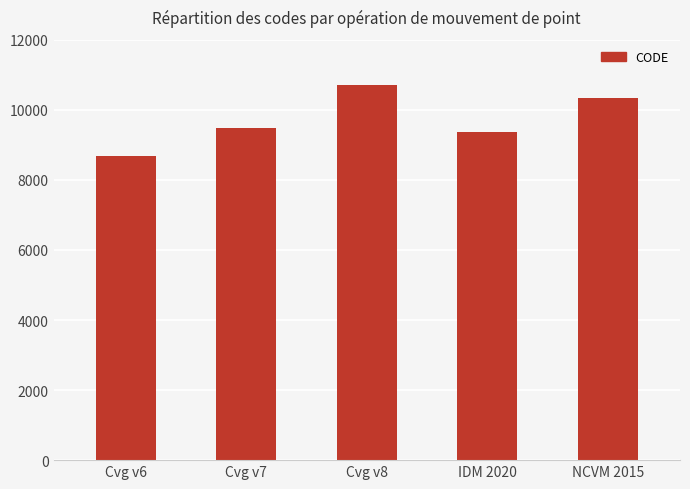

The chart shows a value of 9483 at Cvg v7. True or false?

True